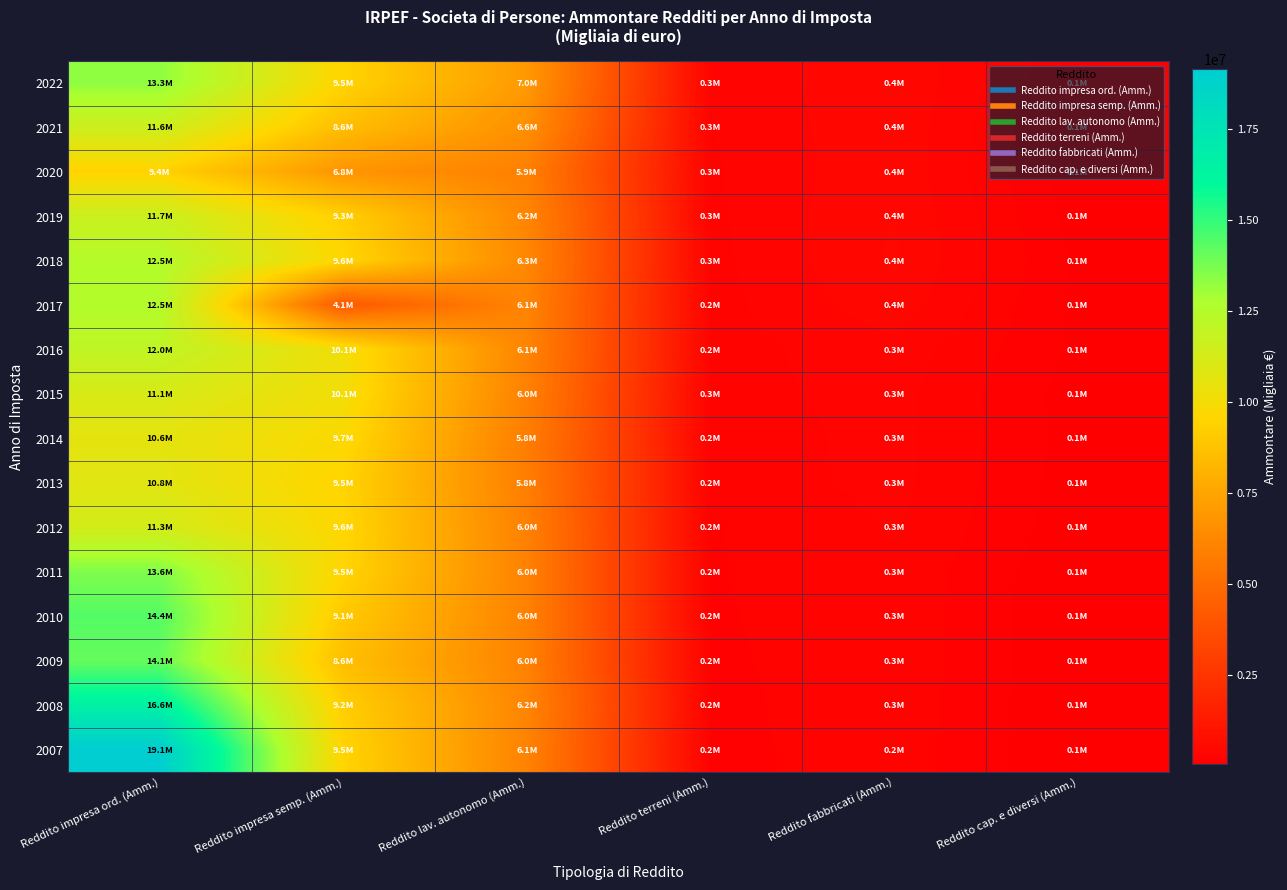

What is the maximum value shown in the chart?

19138104